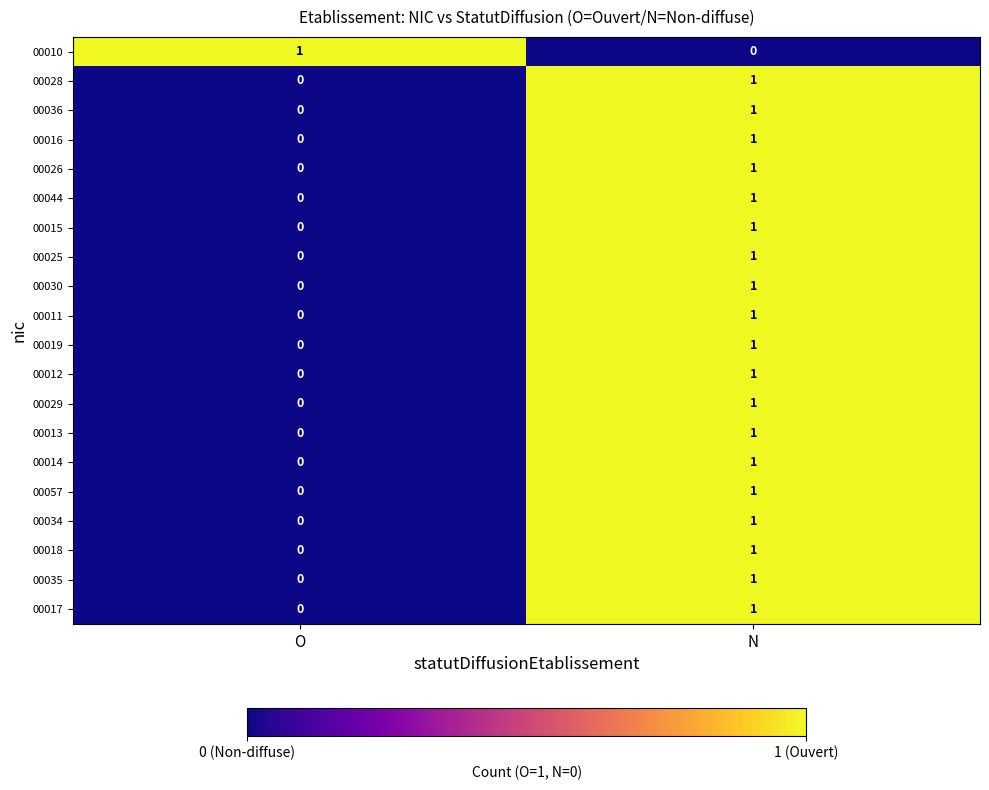

How many distinct data groups are displayed?

20